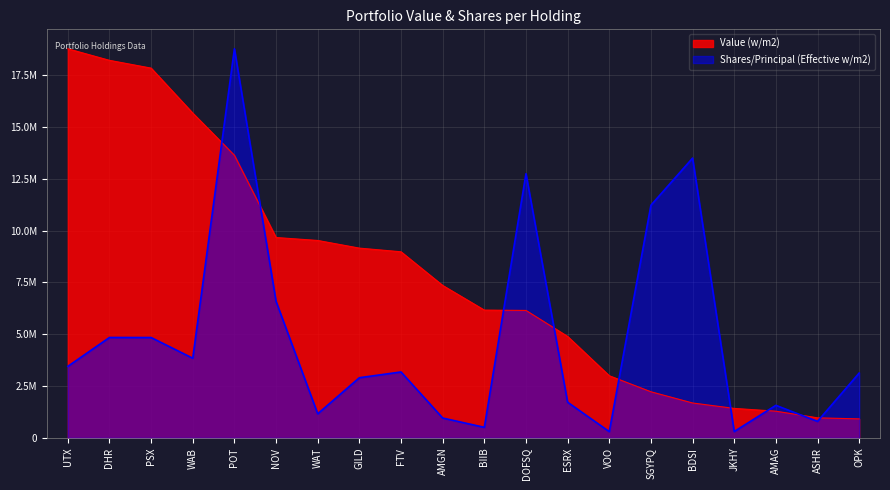

Which category has the highest value across all series?

UTX